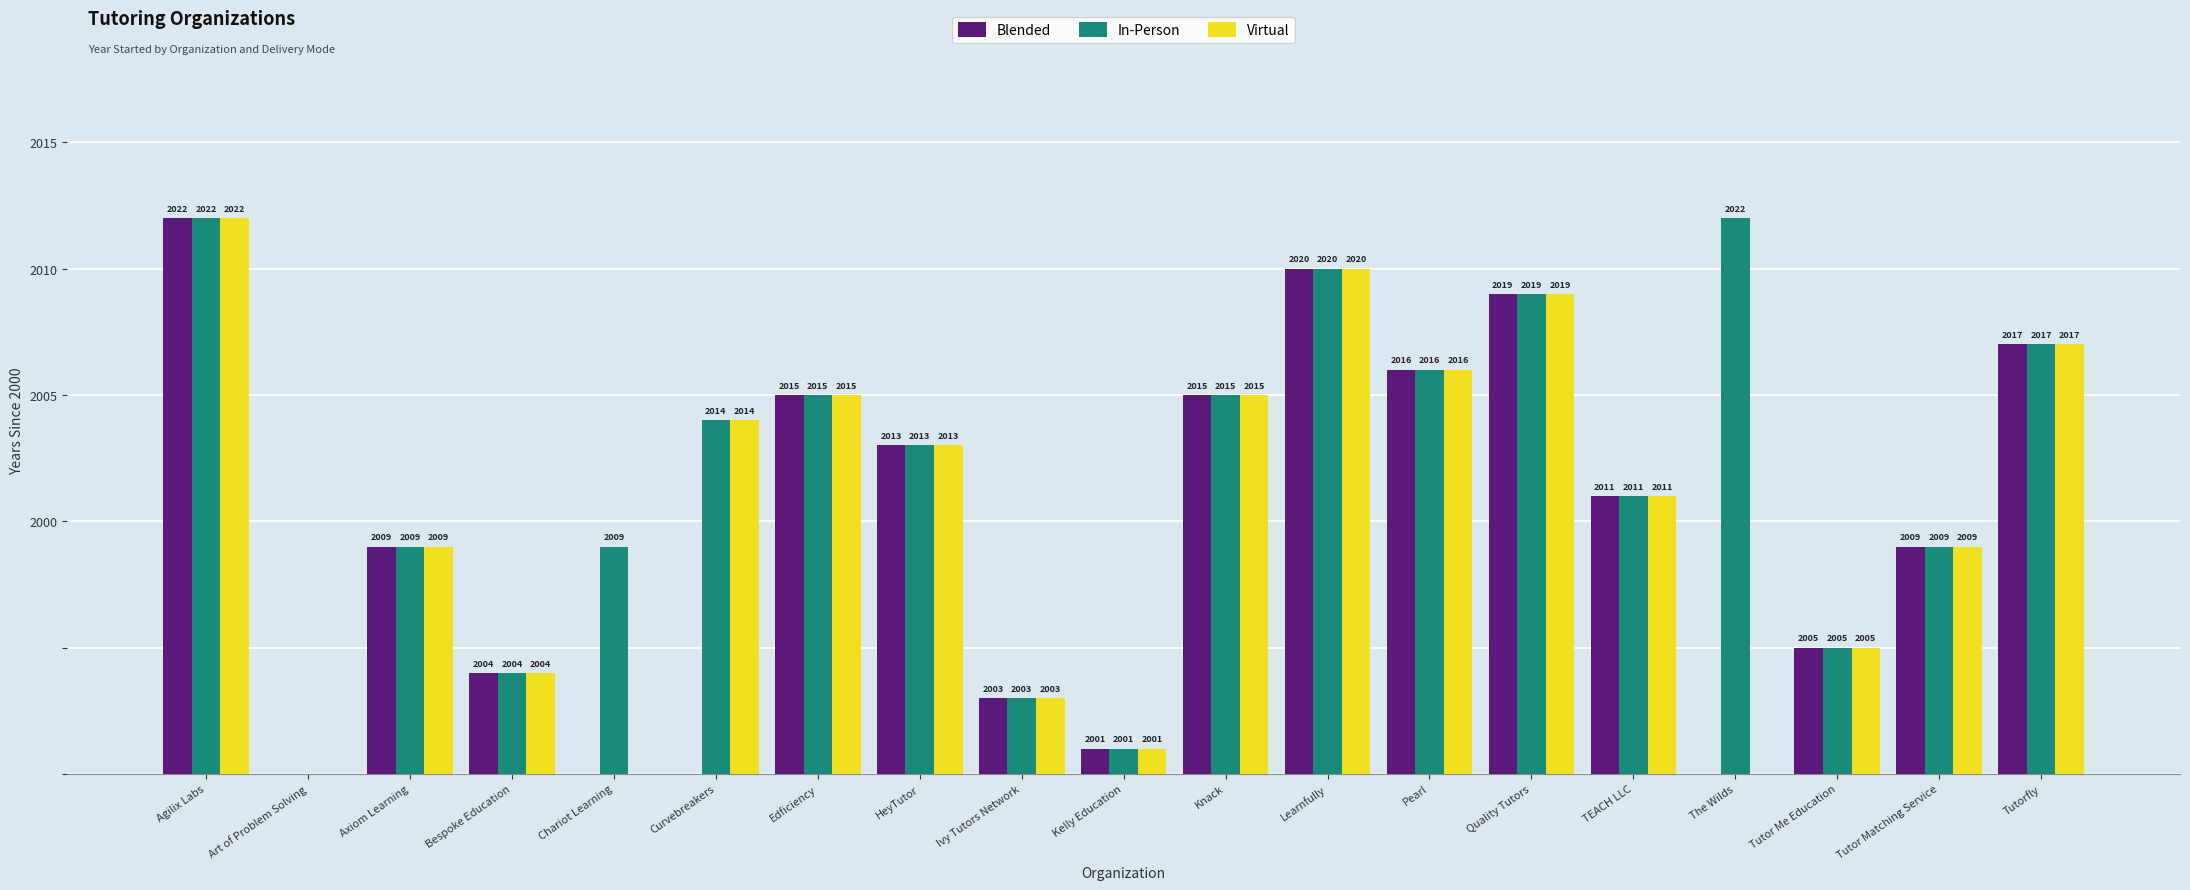

Which series has the widest spread of values?

In-Person